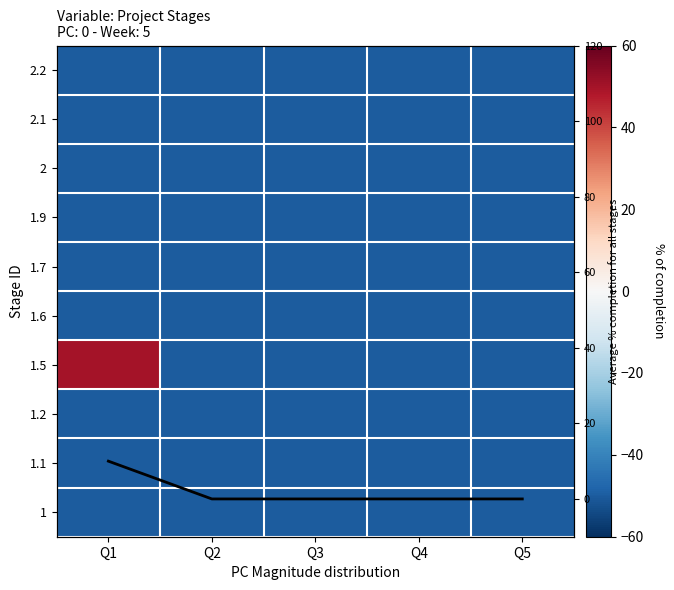

Is it true that 2 equals -50 at Q2?

True